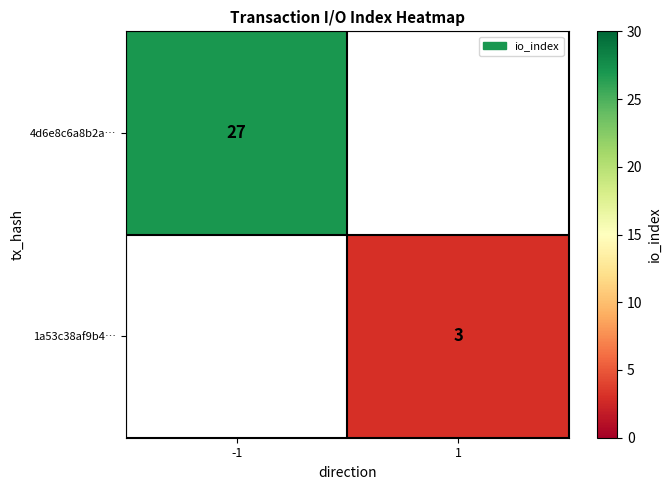

At how many categories does at least one series exceed 3?

1